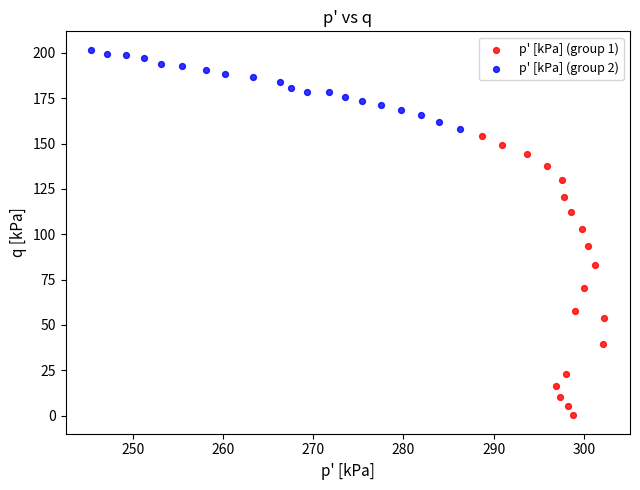

Which series has the largest Y range (max minus min)?

p' [kPa] (group 1)